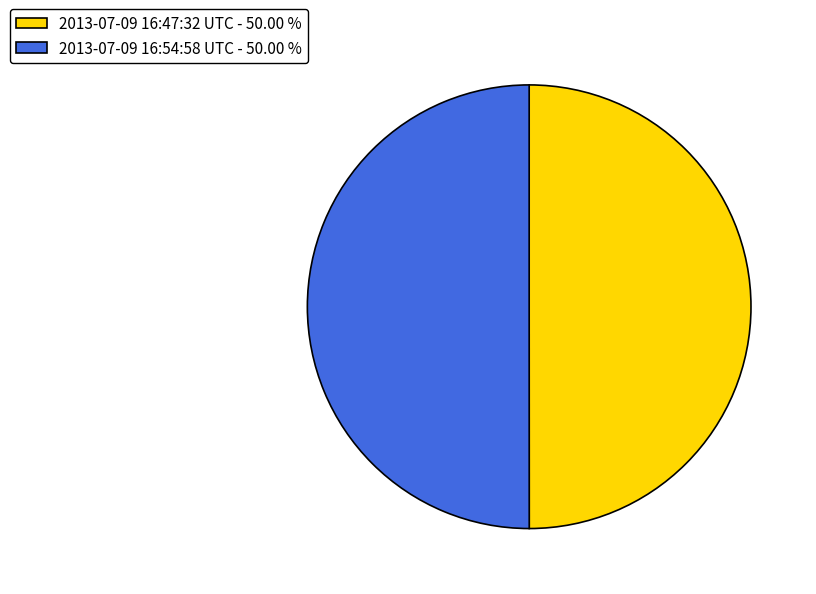

Approximately how many times larger is the value at 2013-07-09 16:54:58 UTC - 50.00 % compared to 2013-07-09 16:47:32 UTC - 50.00 %?

1.0